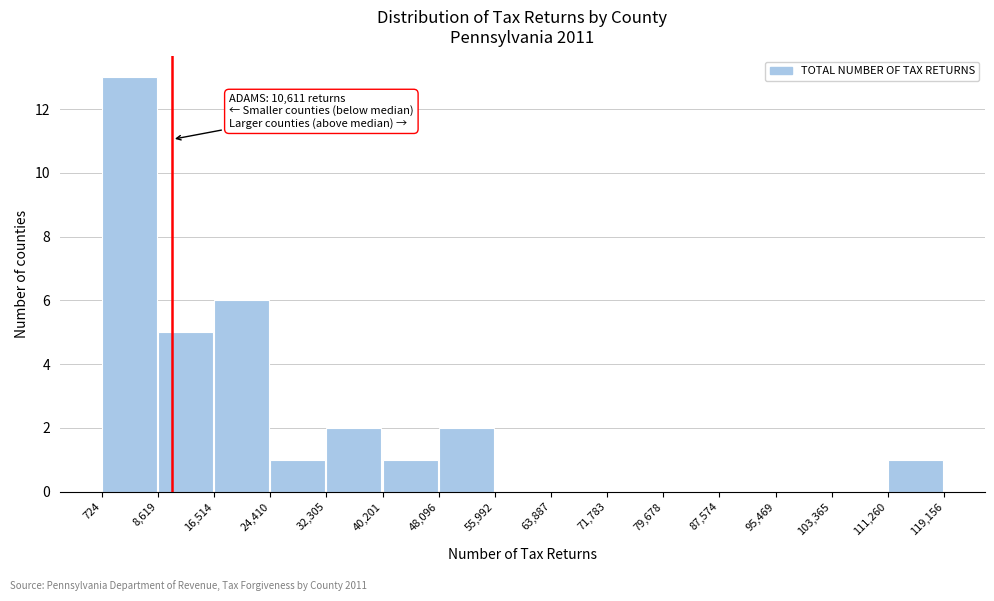

Over which range of the x-axis is the bar tallest?

724 to 8,619